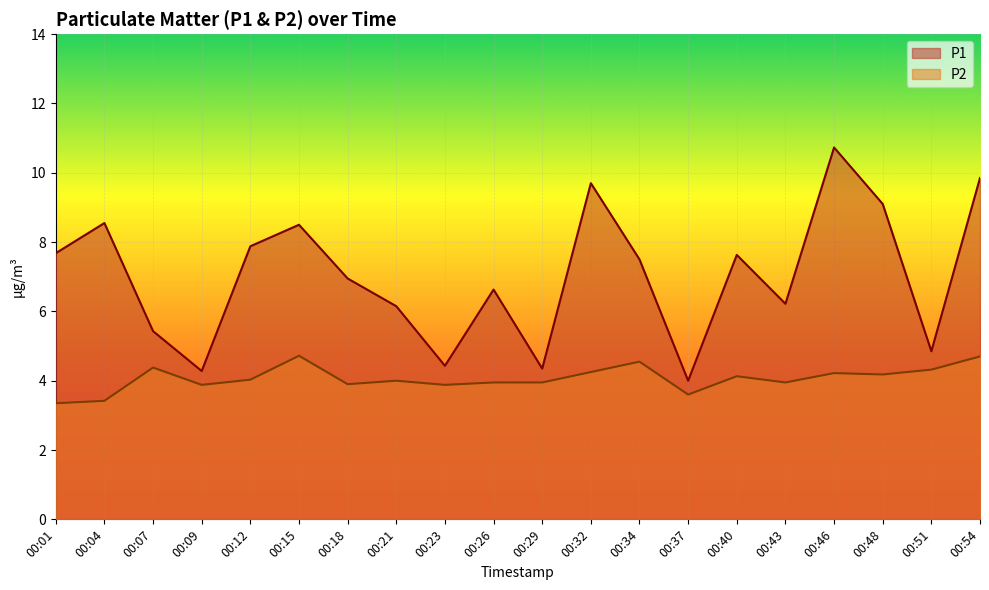

What are all the series names shown in the legend?

P1, P2